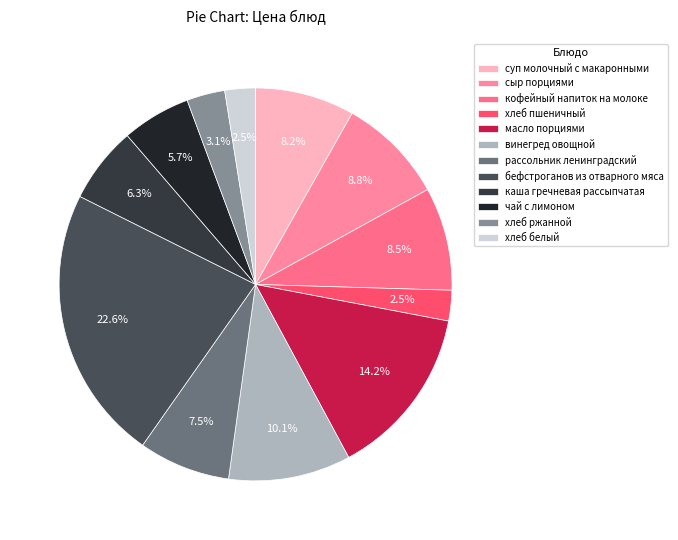

Which category has the biggest portion of the pie?

бефстроганов из отварного мяса